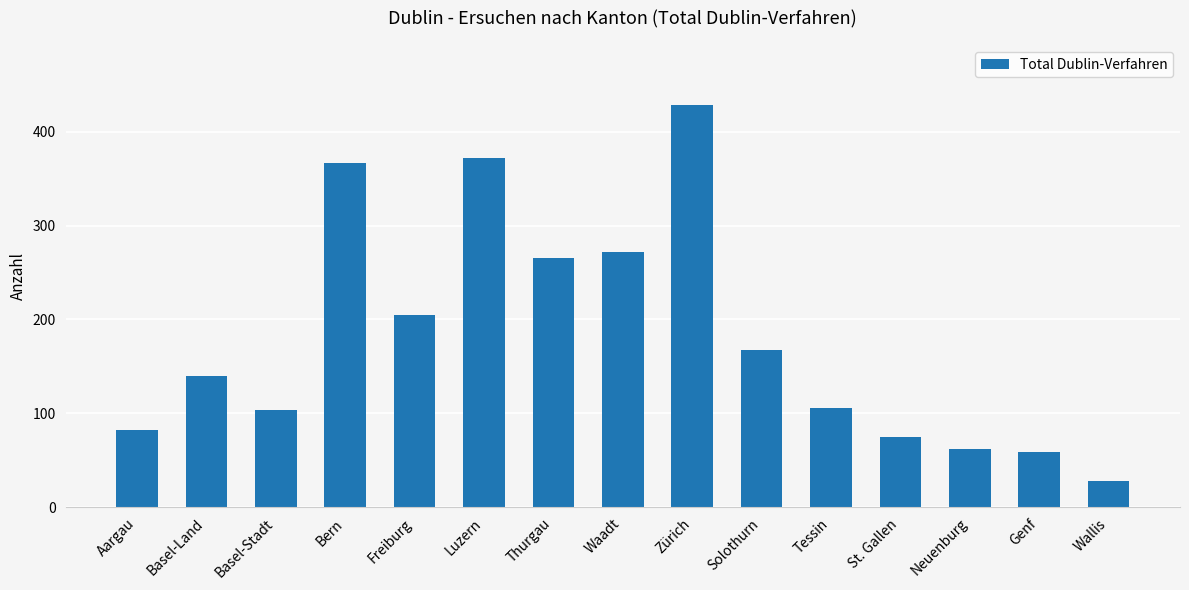

Read the value at Thurgau.

265